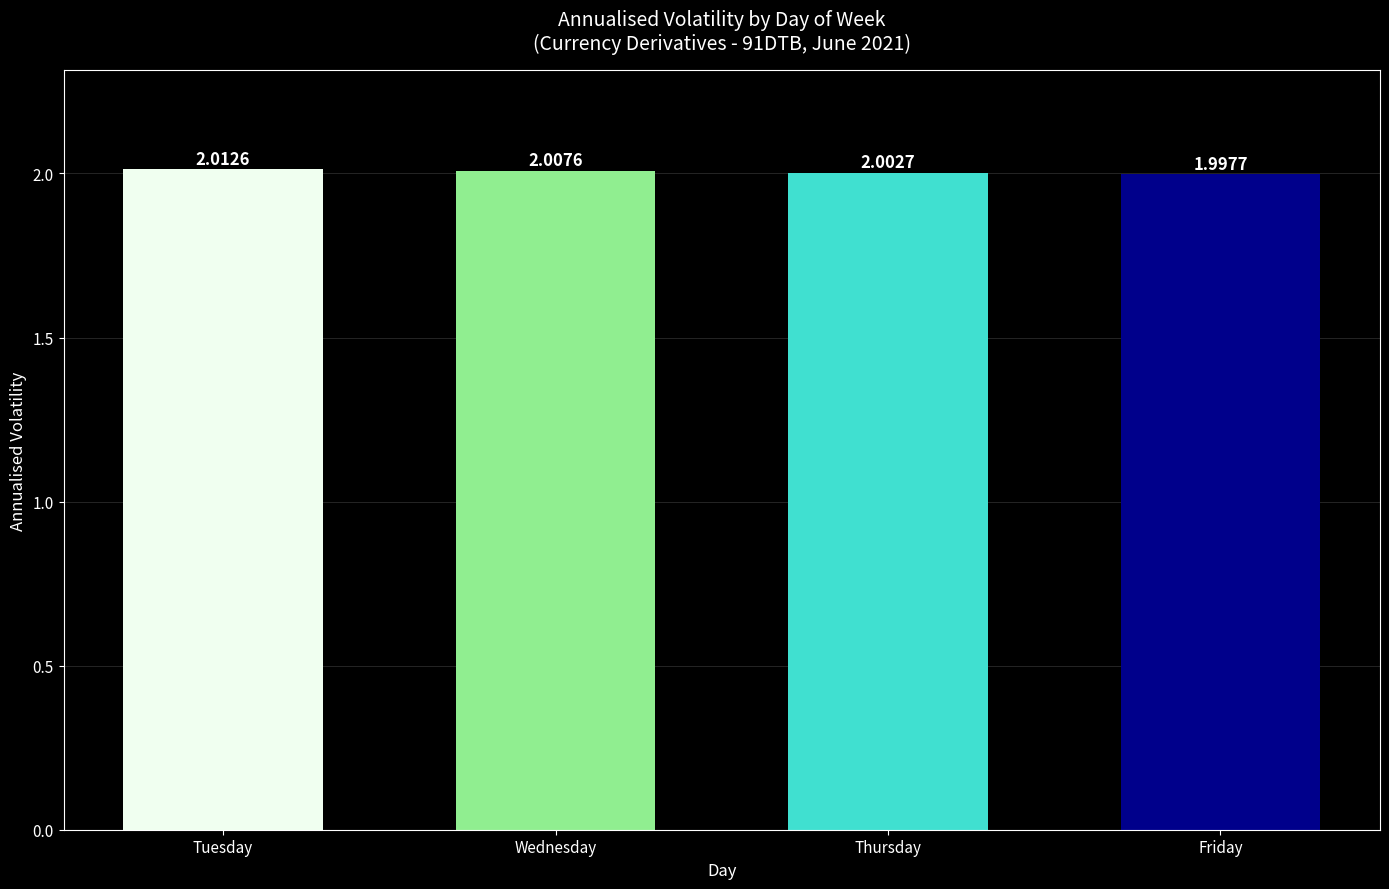

Where does the data first go above 2?

Tuesday